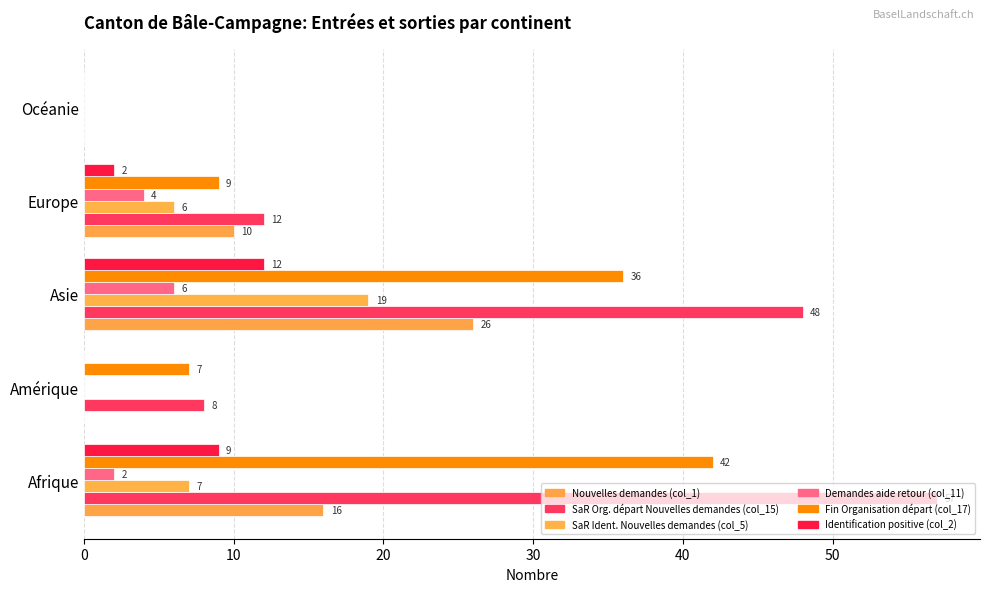

How many values in Identification positive (col_2) are above zero?

3